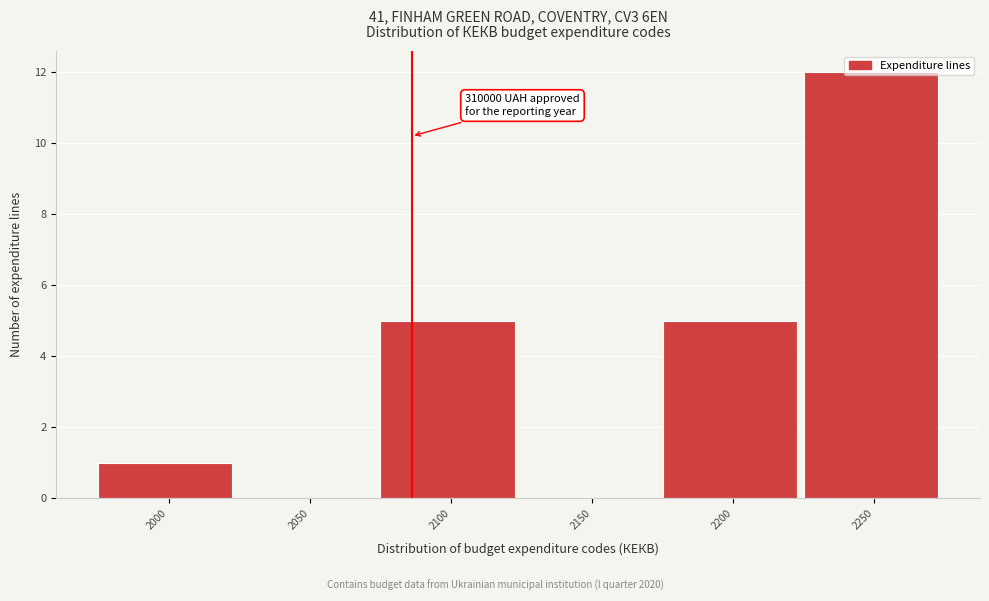

Which has a higher value, 2250 or 2000?

2250